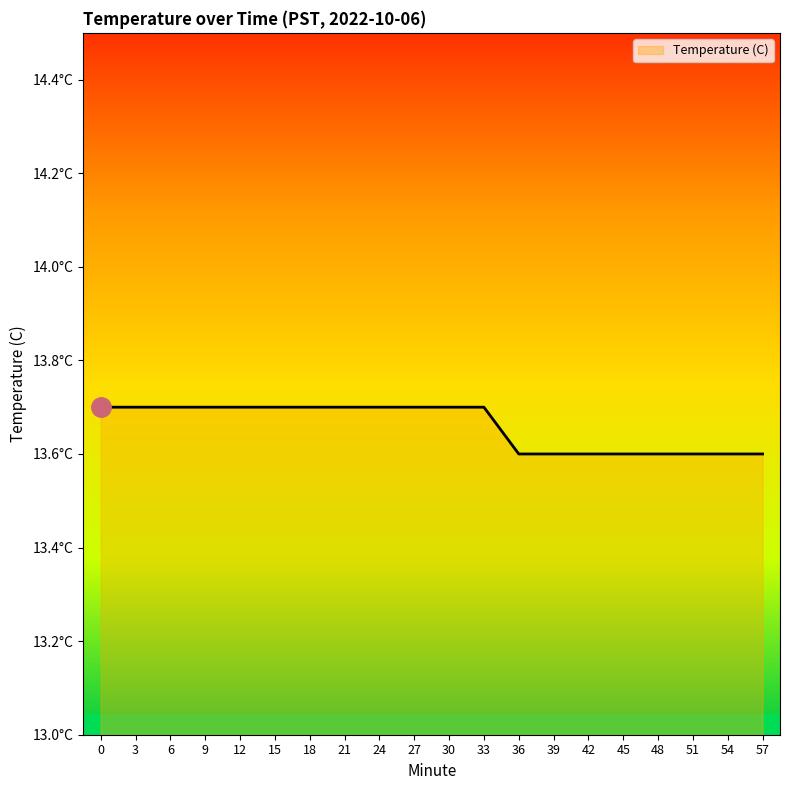

What is the value of the 19th point from the left?

13.6